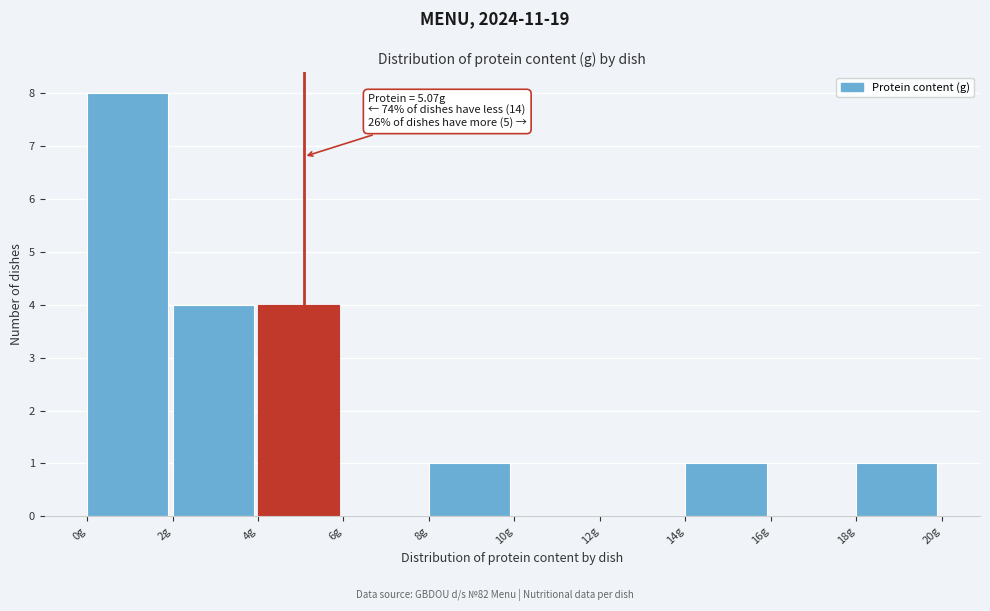

Which range on the x-axis has the tallest bar?

0 to 2